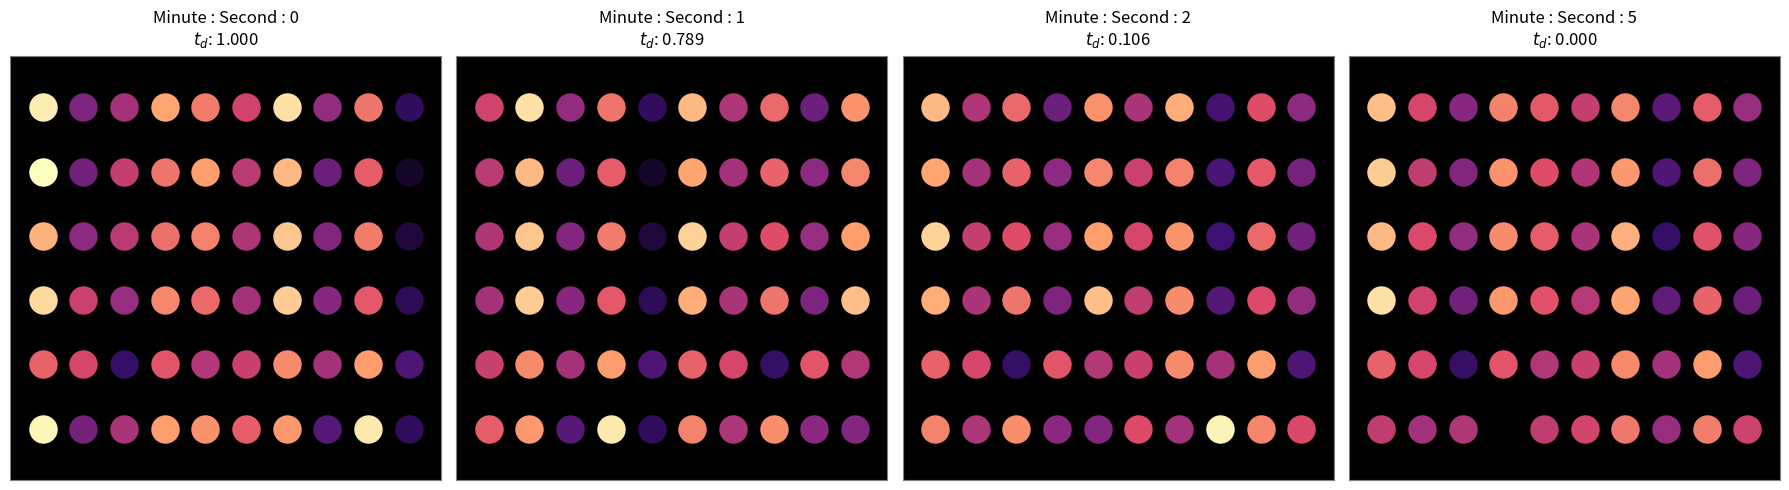

The value of 0 at 16 is -126.1. True or false?

True